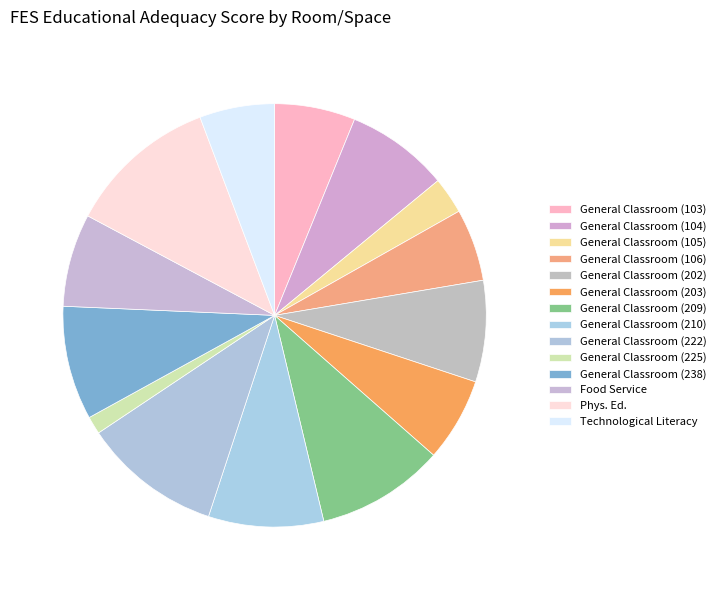

Count the number of slices in the pie.

14